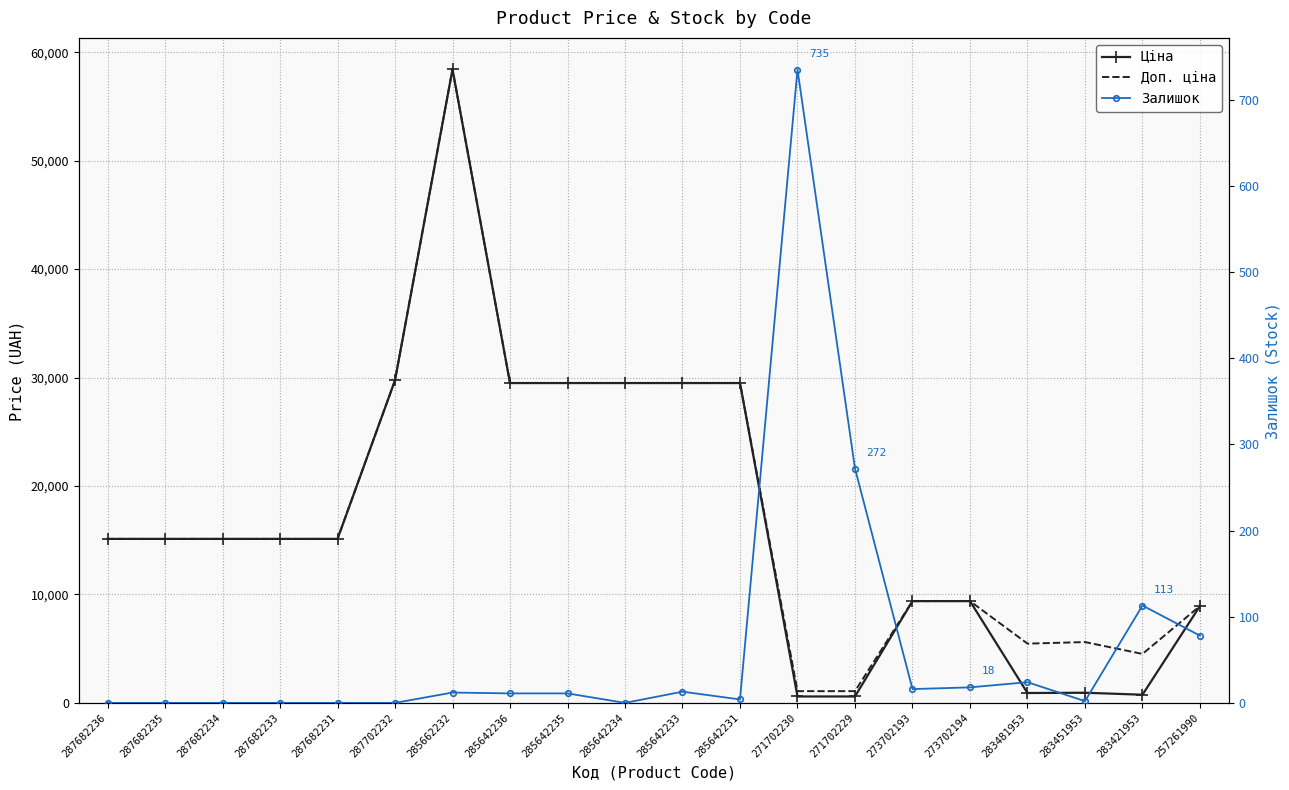

What is the minimum value for Доп. ціна?

1081.7